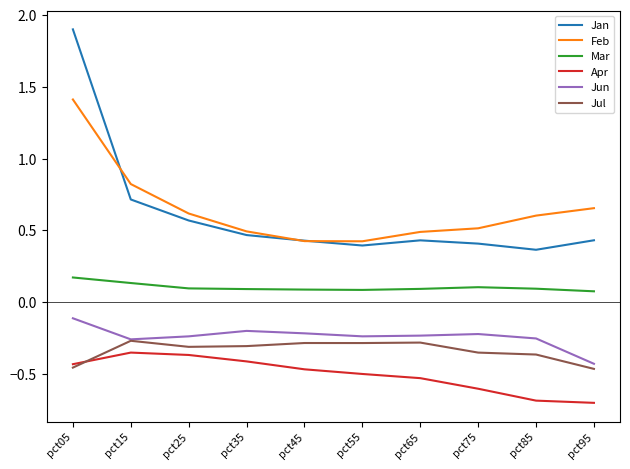

What is the minimum value for Apr?

-0.7